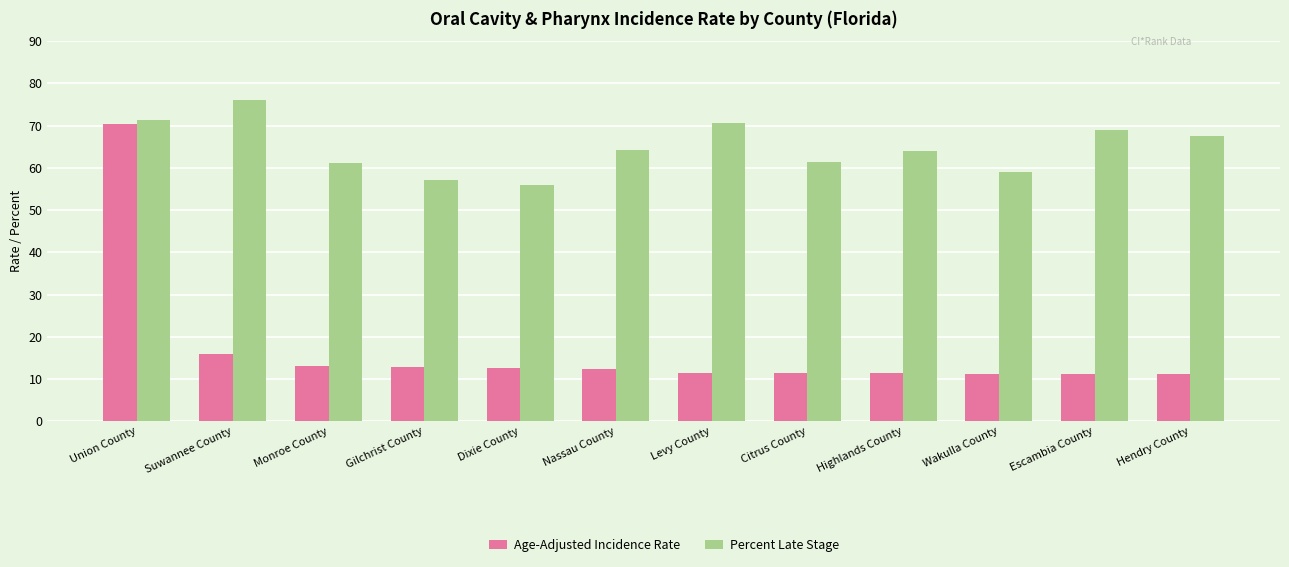

What value does the Age-Adjusted Incidence Rate series have at Highlands County?

11.4